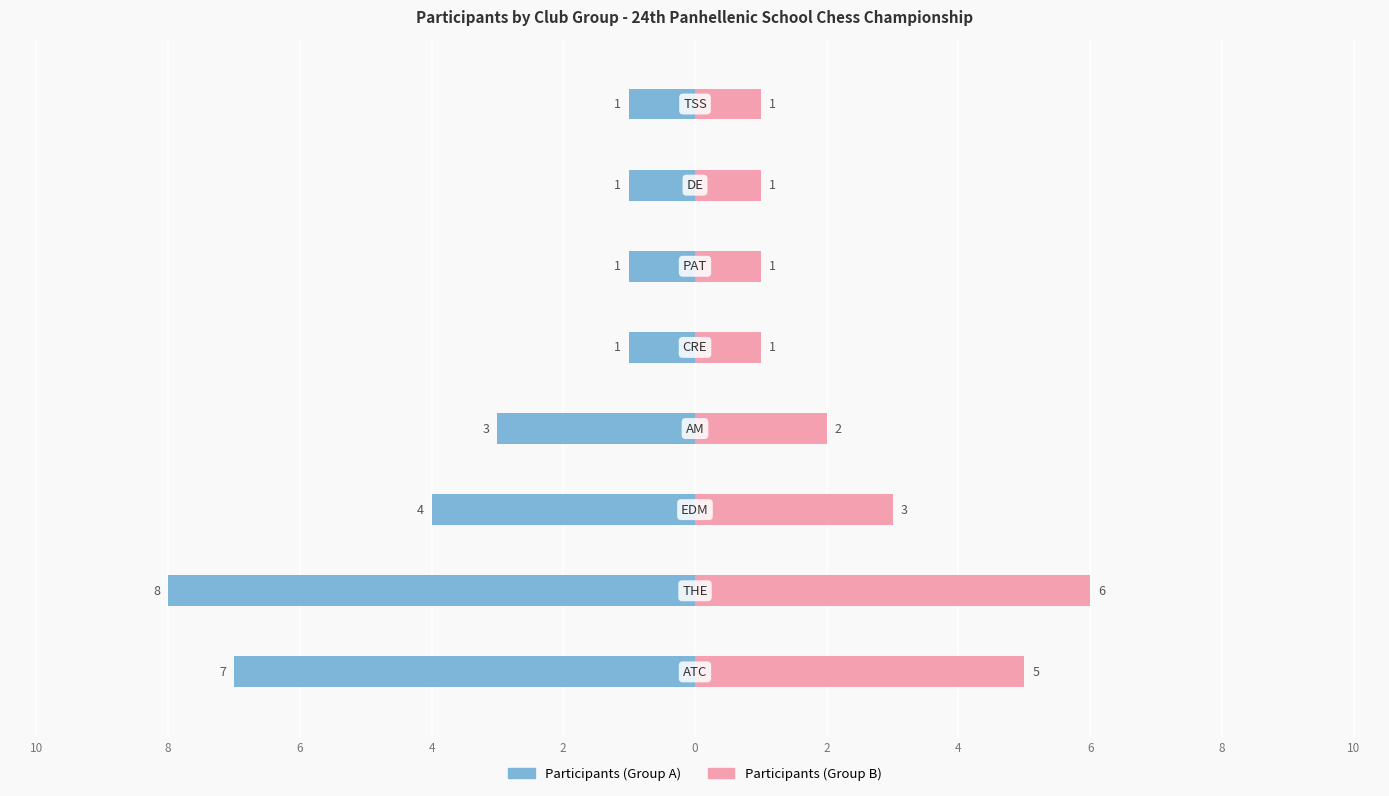

What value does the Participants (Group A) series have at 4?

-1